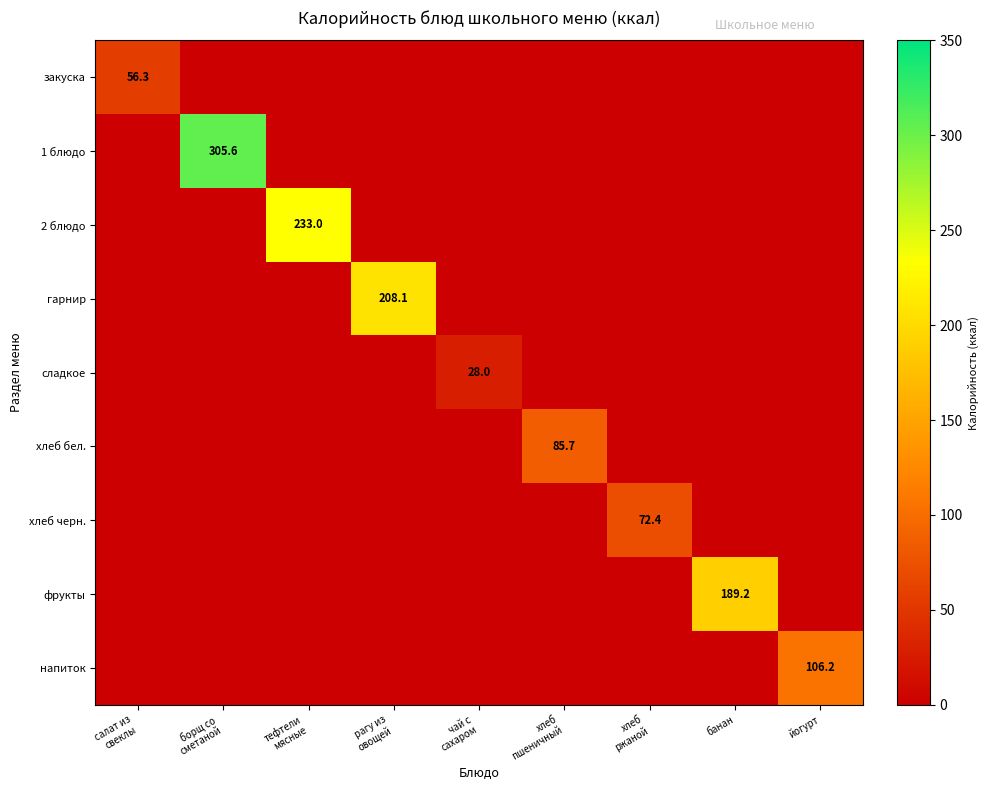

Rank the series by their maximum value, from lowest to highest.

сладкое, закуска, хлеб черн., хлеб бел., напиток, фрукты, гарнир, 2 блюдо, 1 блюдо